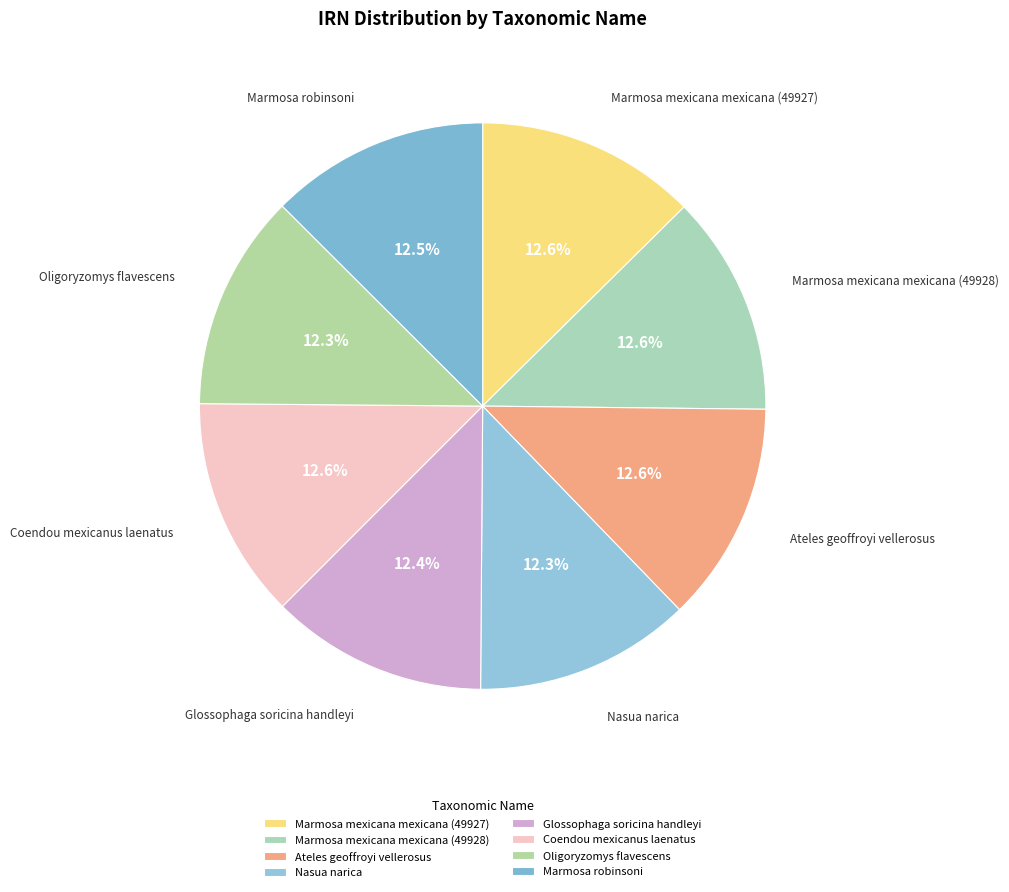

Approximately how many times larger is the value at Marmosa mexicana mexicana (49927) compared to Ateles geoffroyi vellerosus?

1.0